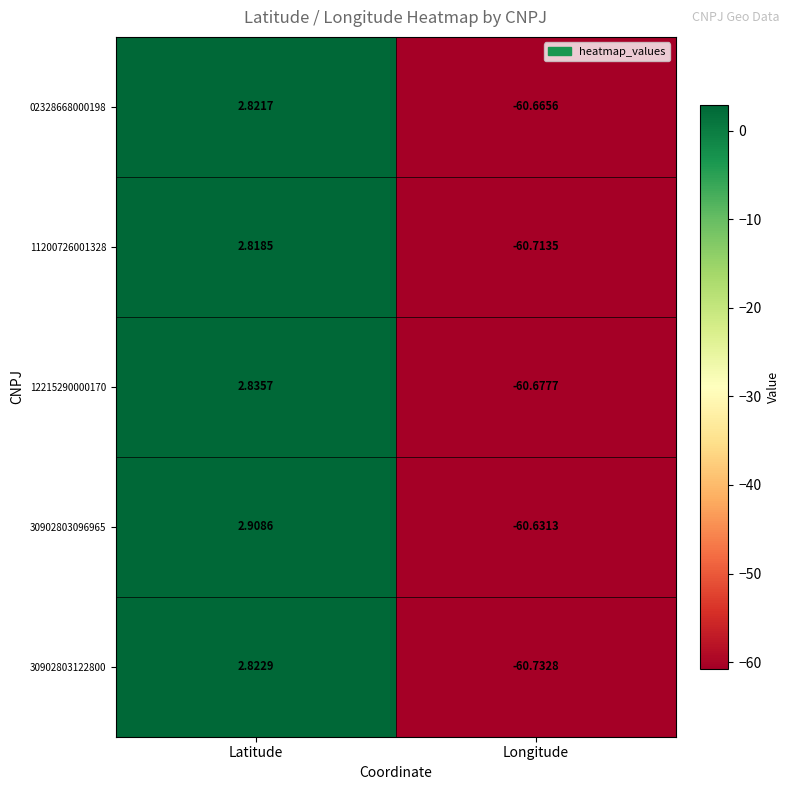

Where is 11200726001328 nearest to the value -28?

Latitude